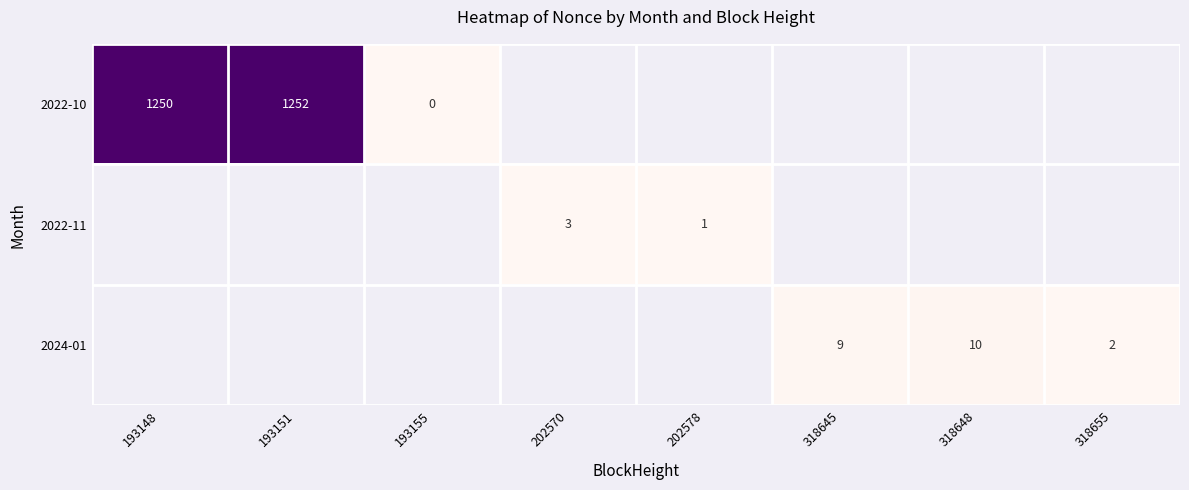

What is the sum of the 2022-10 values at 193148 and 193155?

1250